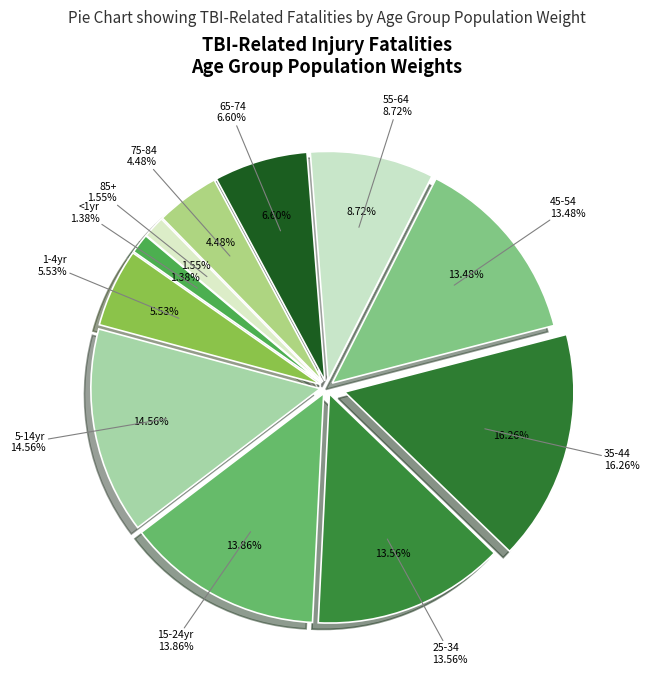

What portion of the pie excludes <1yr?

98.6%